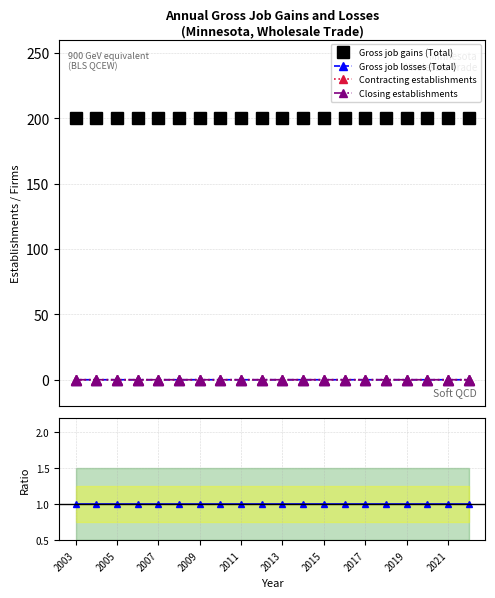

What is the maximum value for Gross job gains (Total)?

200.0